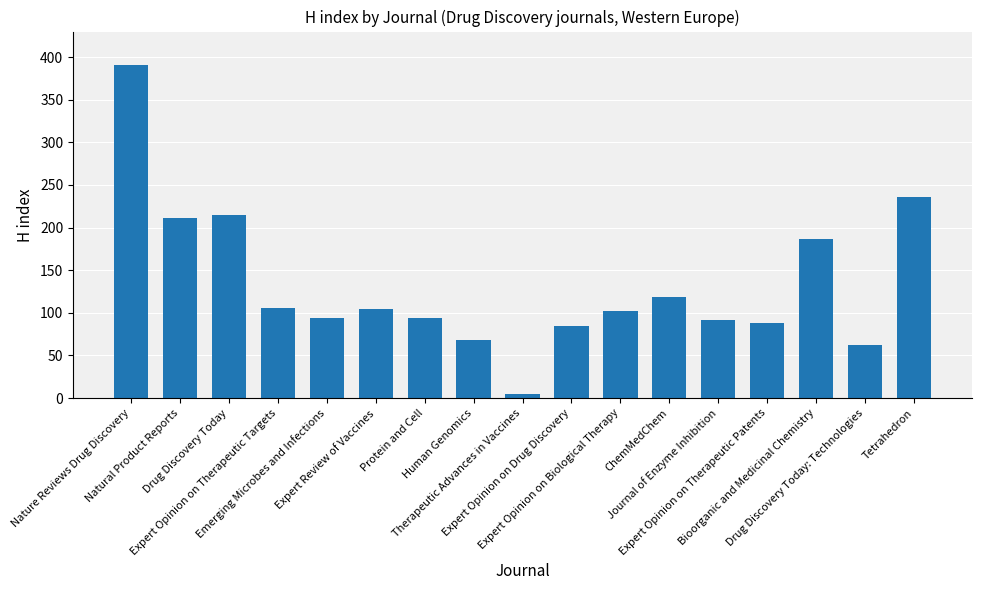

Does the chart contain stacked bars?

No